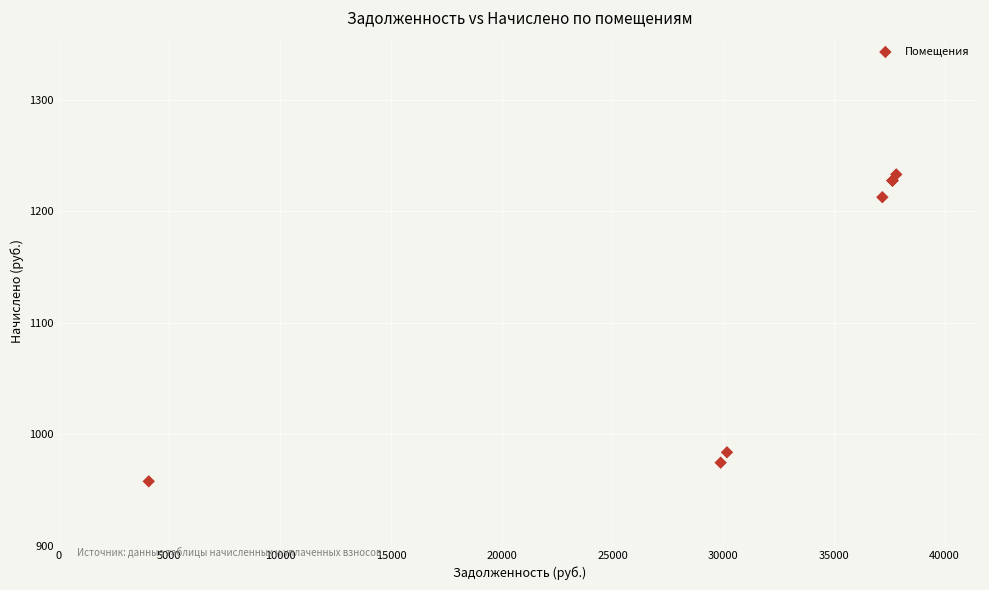

What Y value in the scatter plot is closest to 1095?

983.9